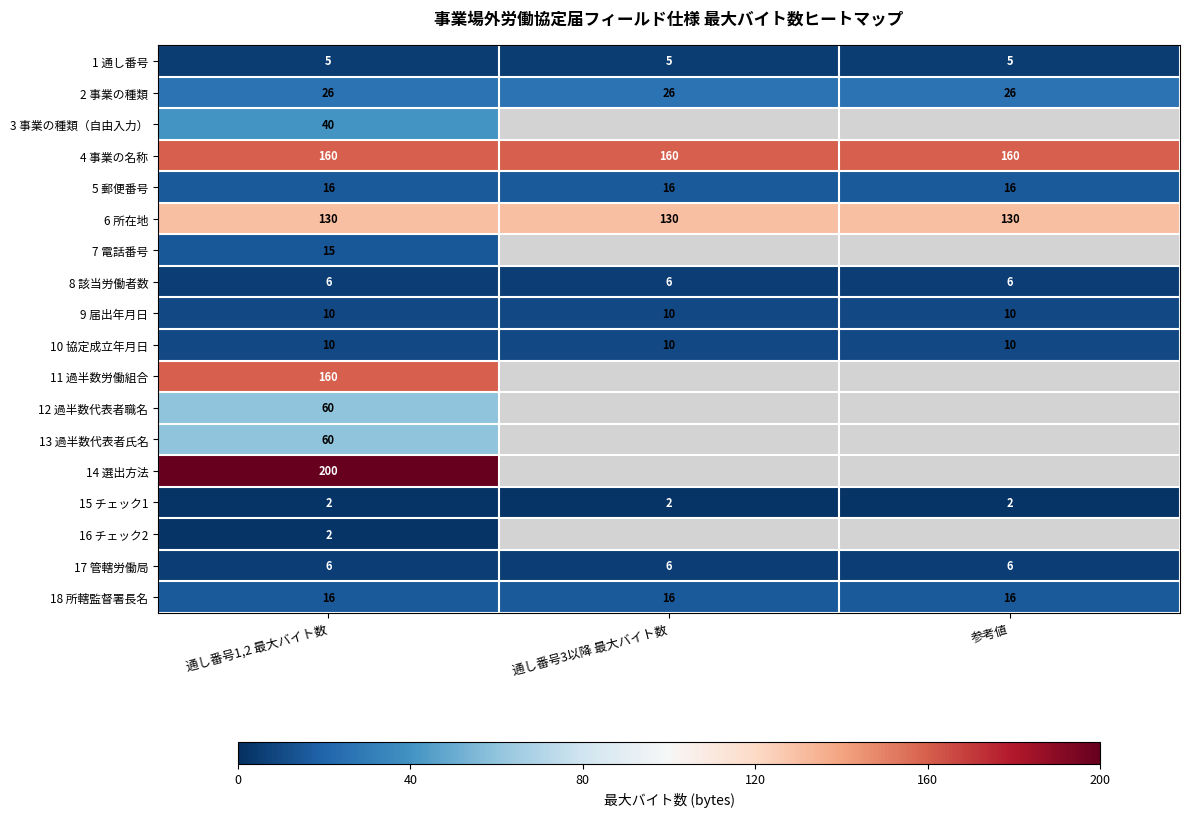

How many categories are shown in the chart?

3